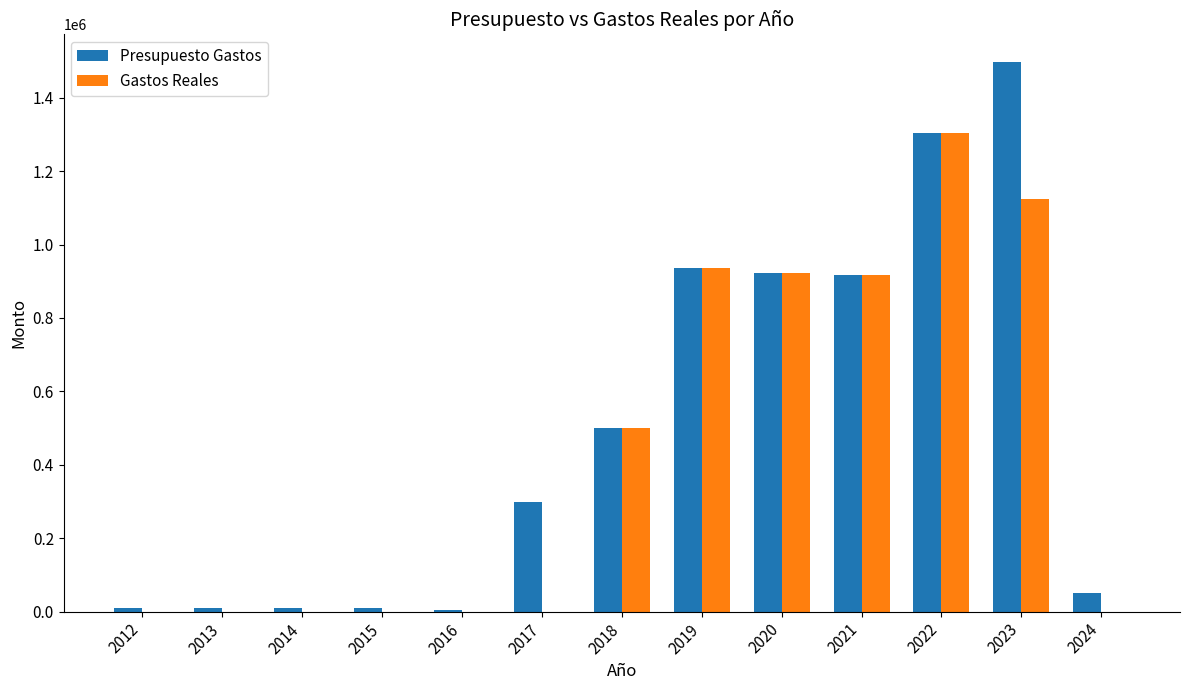

The value of Gastos Reales at 2018 is 500000.0. True or false?

True